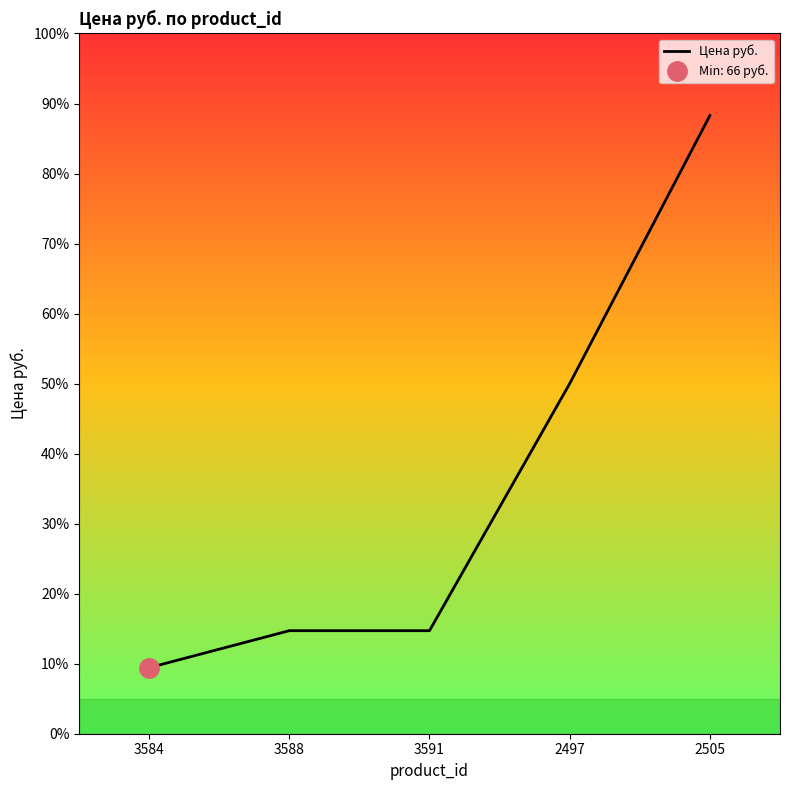

Reading left to right, extract all data points from this chart.

9.4	14.7	14.7	50.0	88.3